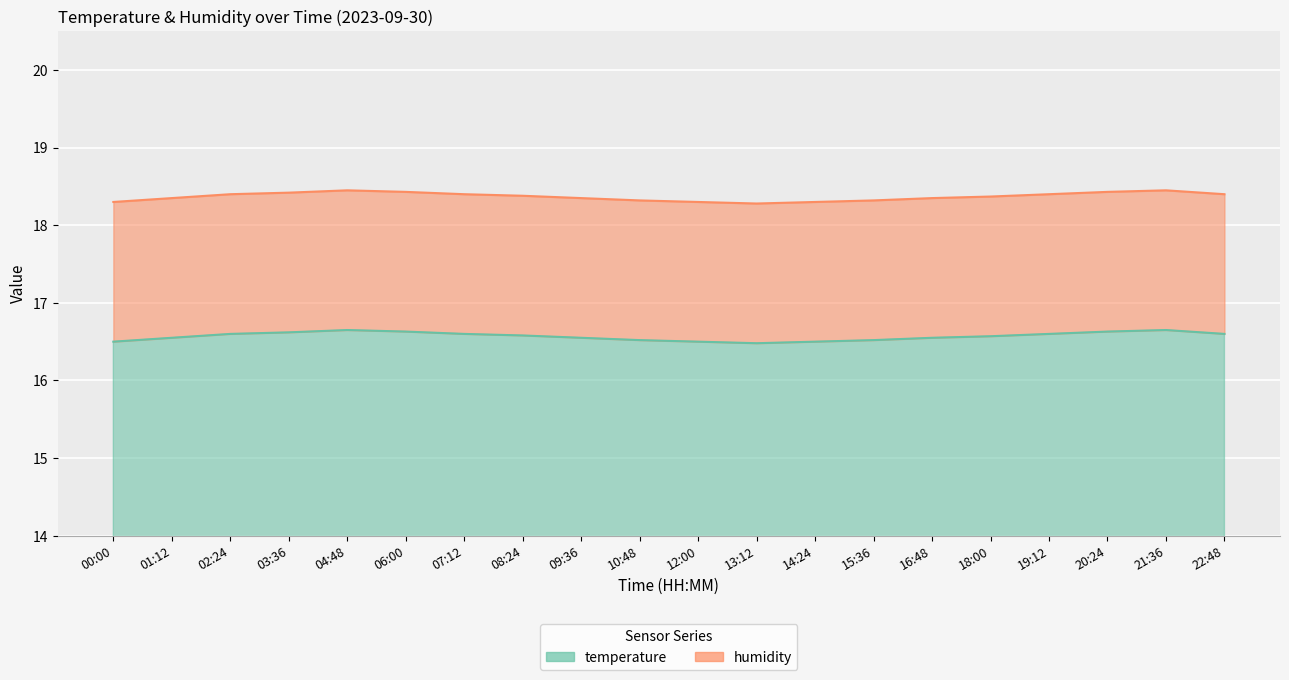

Rank the categories by value from highest to lowest.

04:48, 21:36, 06:00, 20:24, 03:36, 02:24, 07:12, 19:12, 22:48, 08:24, 18:00, 01:12, 09:36, 16:48, 10:48, 15:36, 00:00, 12:00, 14:24, 13:12